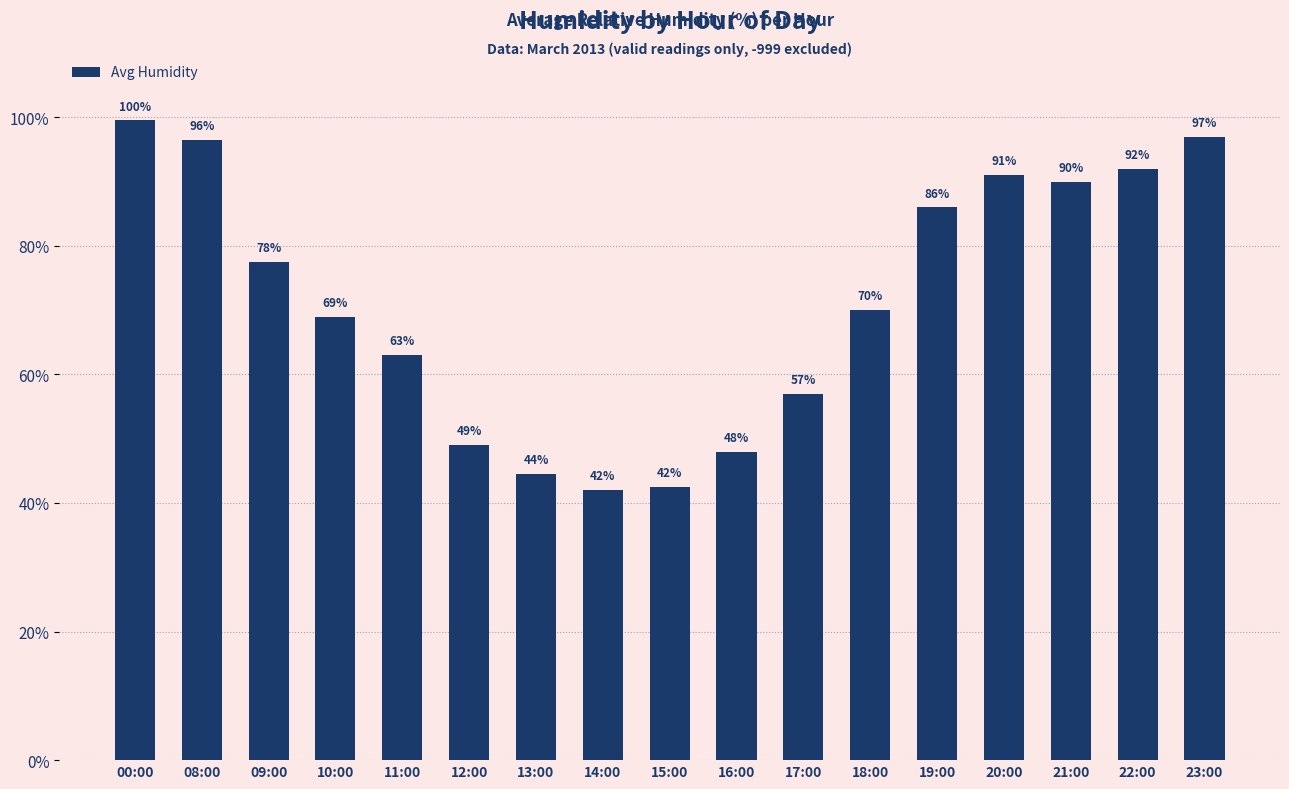

What position from the left is 17:00?

11